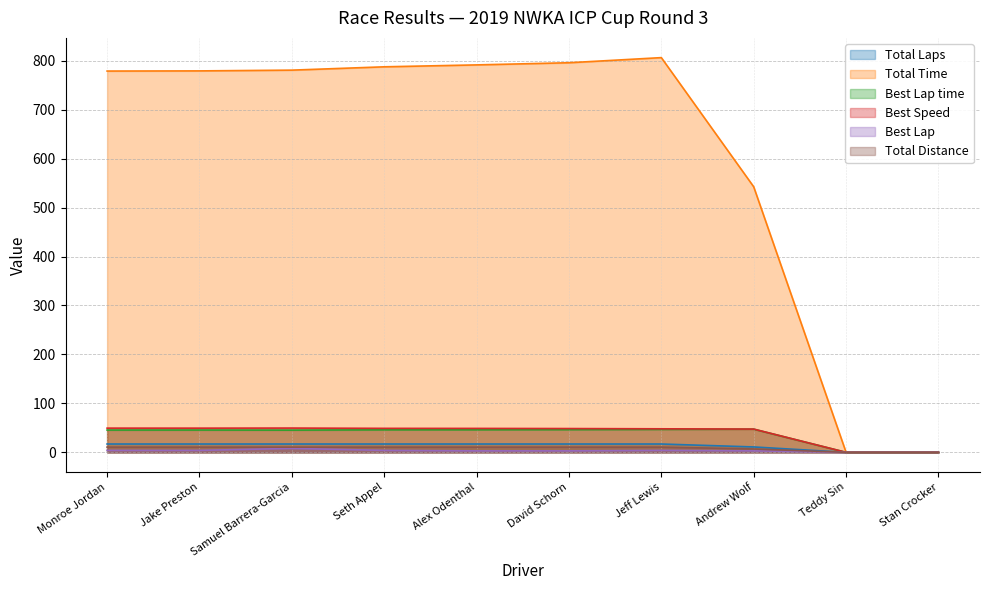

Reading left to right, transcribe all the data shown in this chart.

Total Laps: Monroe Jordan=17.0	Jake Preston=17.0	Samuel Barrera-Garcia=17.0	Seth Appel=17.0	Alex Odenthal=17.0	David Schorn=17.0	Jeff Lewis=17.0	Andrew Wolf=11.0	Teddy Sin=0.0	Stan Crocker=0.0
Total Time: Monroe Jordan=779.0	Jake Preston=779.3	Samuel Barrera-Garcia=780.8	Seth Appel=787.6	Alex Odenthal=791.5	David Schorn=795.9	Jeff Lewis=806.4	Andrew Wolf=542.6	Teddy Sin=0.0	Stan Crocker=0.0
Best Lap time: Monroe Jordan=45.5	Jake Preston=45.6	Samuel Barrera-Garcia=45.4	Seth Appel=45.9	Alex Odenthal=46.0	David Schorn=46.3	Jeff Lewis=46.8	Andrew Wolf=47.4	Teddy Sin=0.0	Stan Crocker=0.0
Best Speed: Monroe Jordan=49.4	Jake Preston=49.4	Samuel Barrera-Garcia=49.6	Seth Appel=49.0	Alex Odenthal=48.9	David Schorn=48.6	Jeff Lewis=48.0	Andrew Wolf=47.5	Teddy Sin=0.0	Stan Crocker=0.0
Best Lap: Monroe Jordan=4.0	Jake Preston=4.0	Samuel Barrera-Garcia=8.0	Seth Appel=4.0	Alex Odenthal=3.0	David Schorn=3.0	Jeff Lewis=4.0	Andrew Wolf=3.0	Teddy Sin=0.0	Stan Crocker=0.0
Total Distance: Monroe Jordan=10.6	Jake Preston=10.6	Samuel Barrera-Garcia=10.6	Seth Appel=10.6	Alex Odenthal=10.6	David Schorn=10.6	Jeff Lewis=10.6	Andrew Wolf=6.9	Teddy Sin=0.0	Stan Crocker=0.0